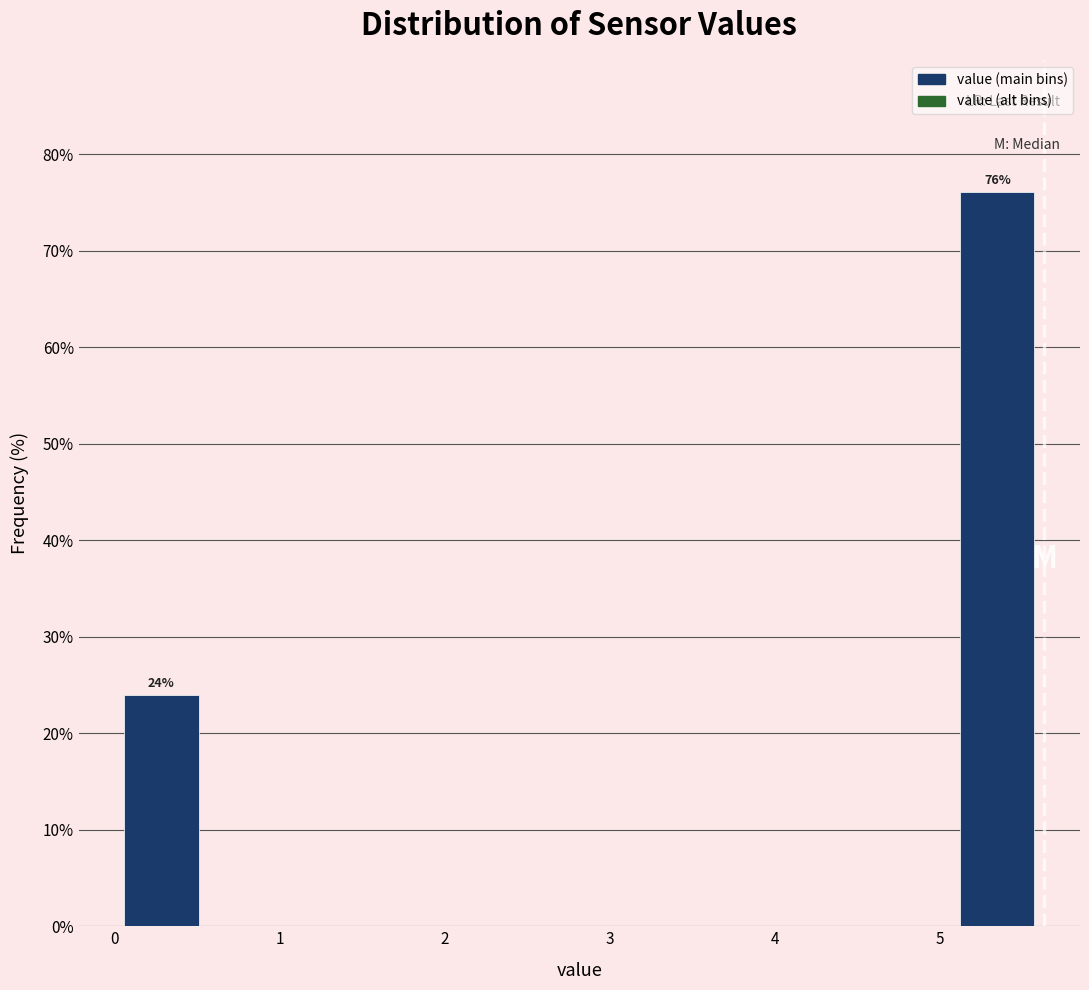

Which range on the x-axis has the tallest bar?

5.1 to 5.6